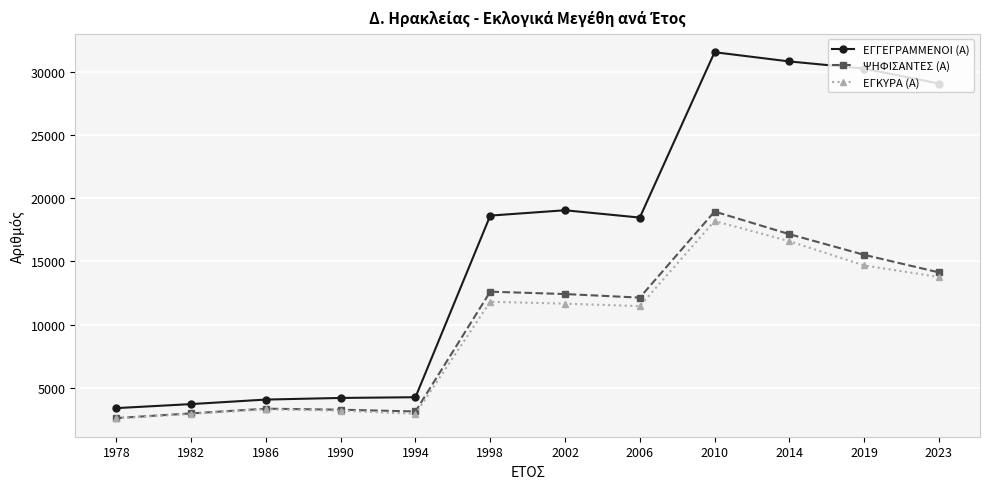

How many lines are shown in the chart?

3